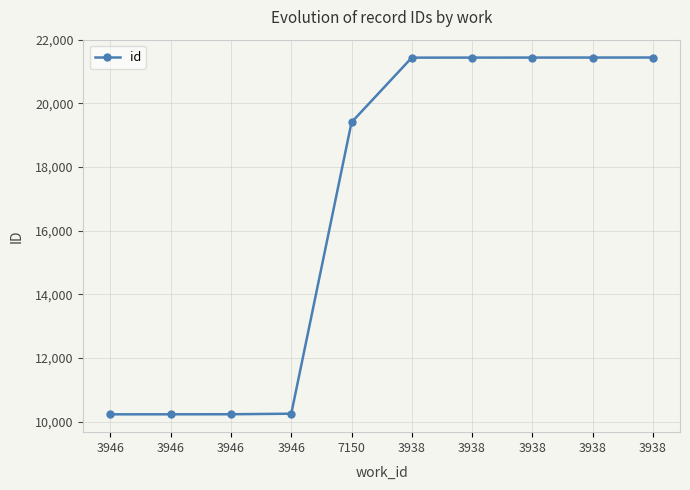

How many lines are shown in the chart?

1